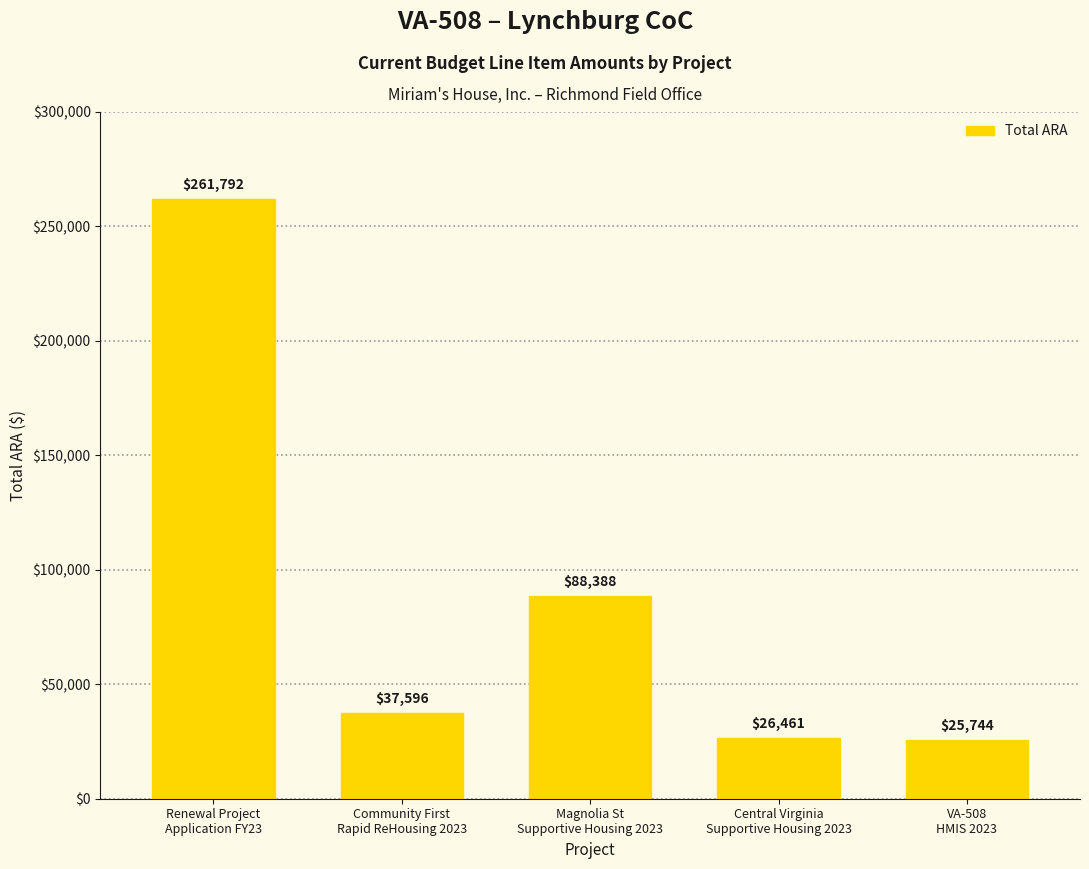

Where does the data first go above 37596?

Renewal Project
Application FY23